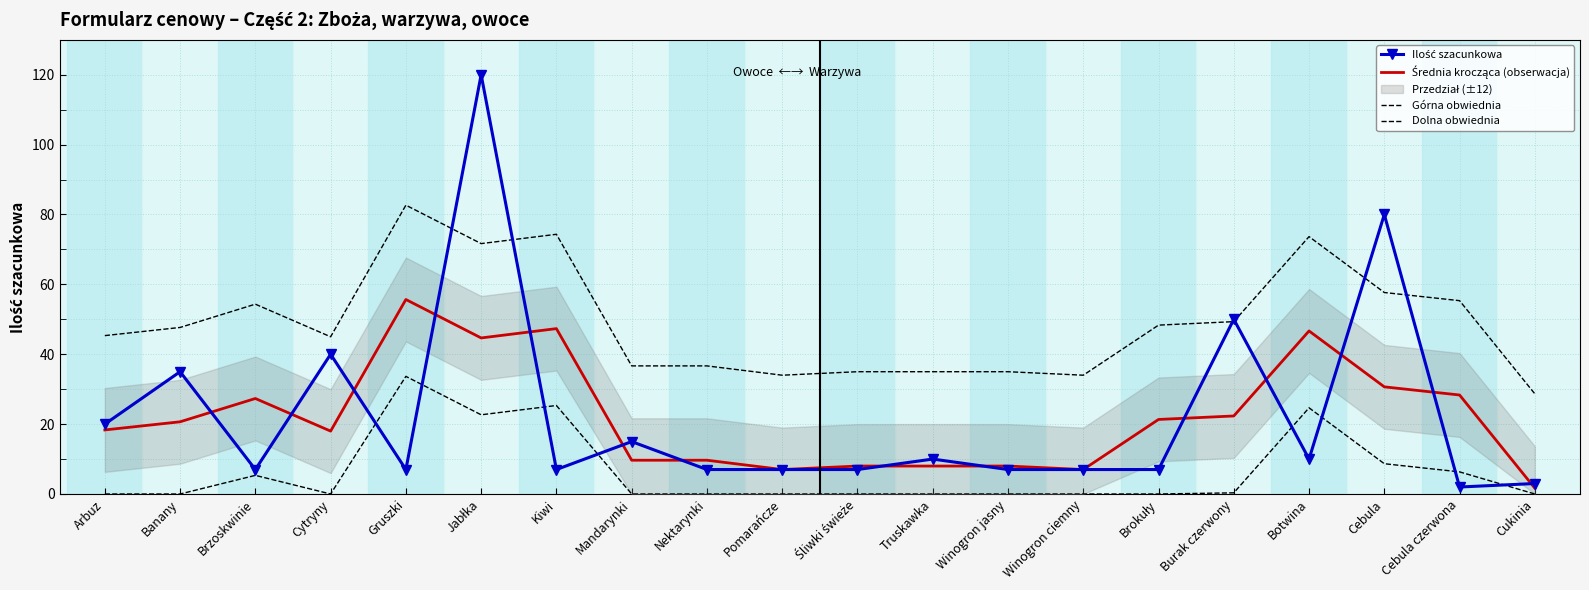

At which label does Ilość szacunkowa reach its minimum?

Cebula czerwona